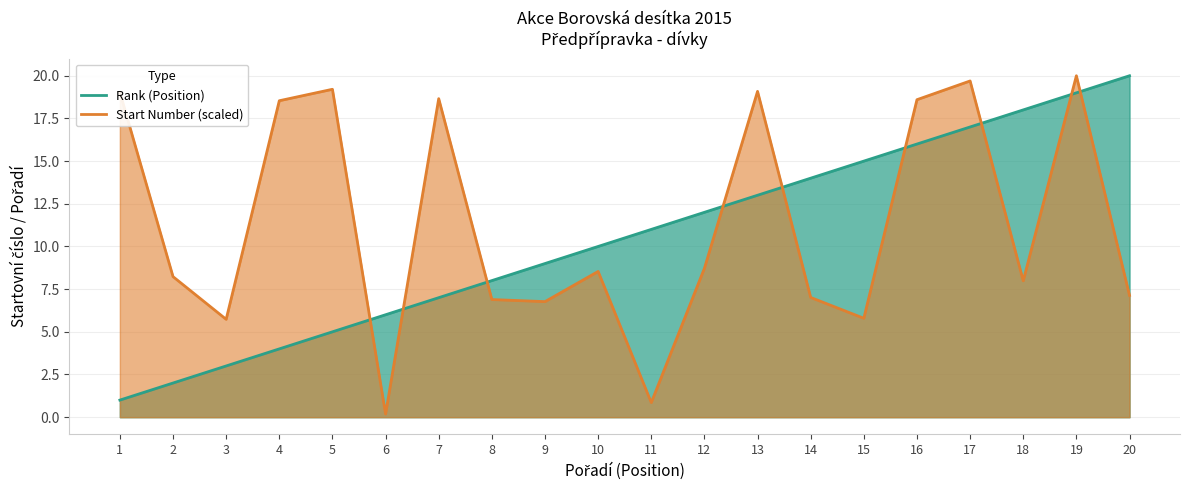

What is the sum of all Rank (Position) values?

210.0